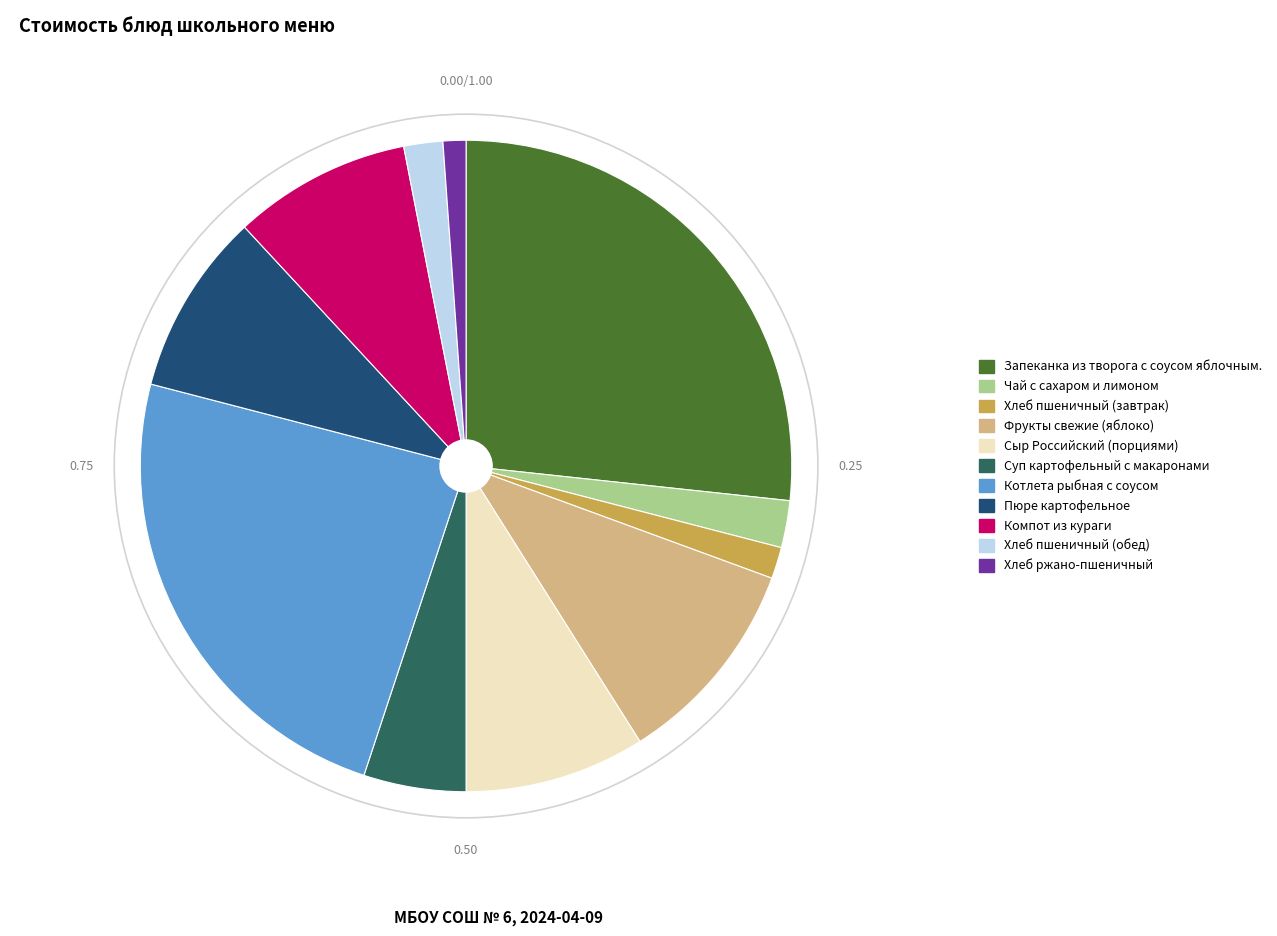

Between Хлеб пшеничный (завтрак) and Сыр Российский (порциями), which is larger?

Сыр Российский (порциями)